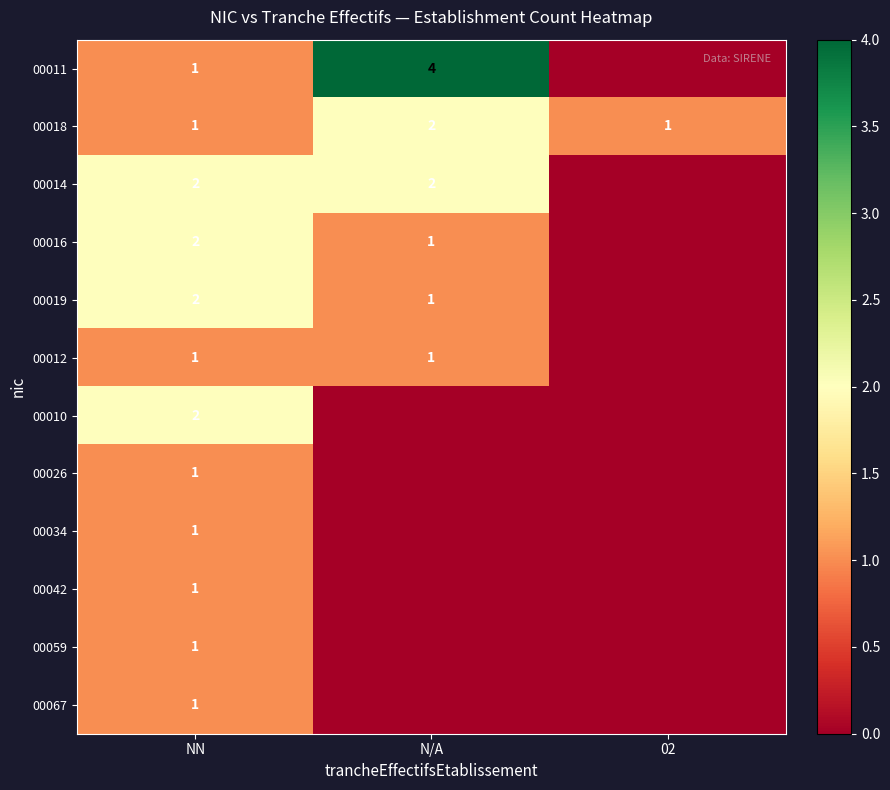

Which label corresponds to the smallest value in the chart?

02